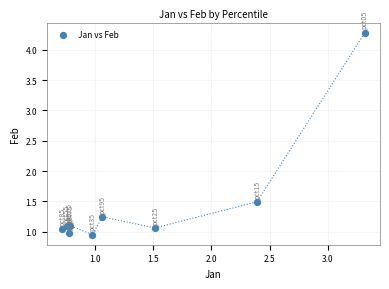

What Y value in the scatter plot is closest to 2?

1.5